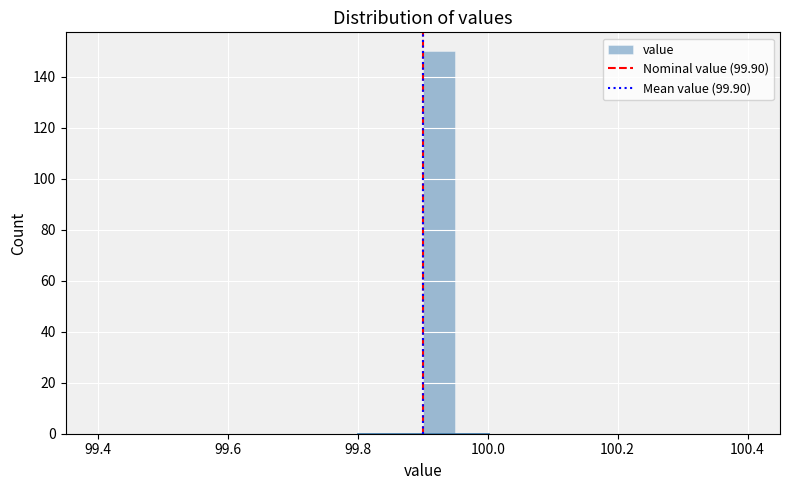

Around what value on the x-axis is the tallest bar? Give the approximate position of its centre, as read against the axis.

99.92